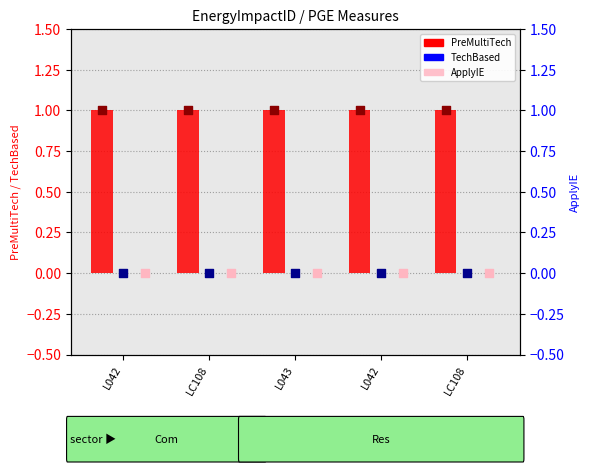

What is the total value across all series at LC108?

1